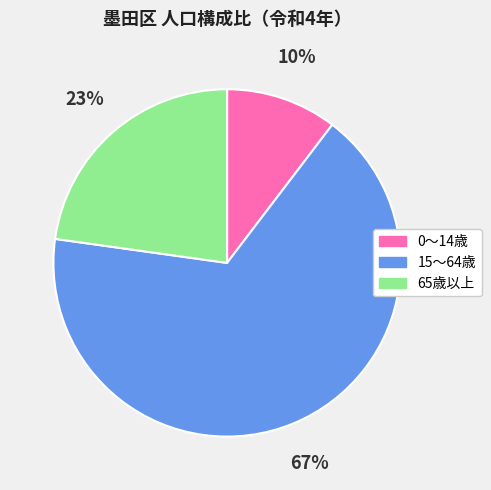

What percentage is the 0～14歳 slice, to the nearest percent?

10%